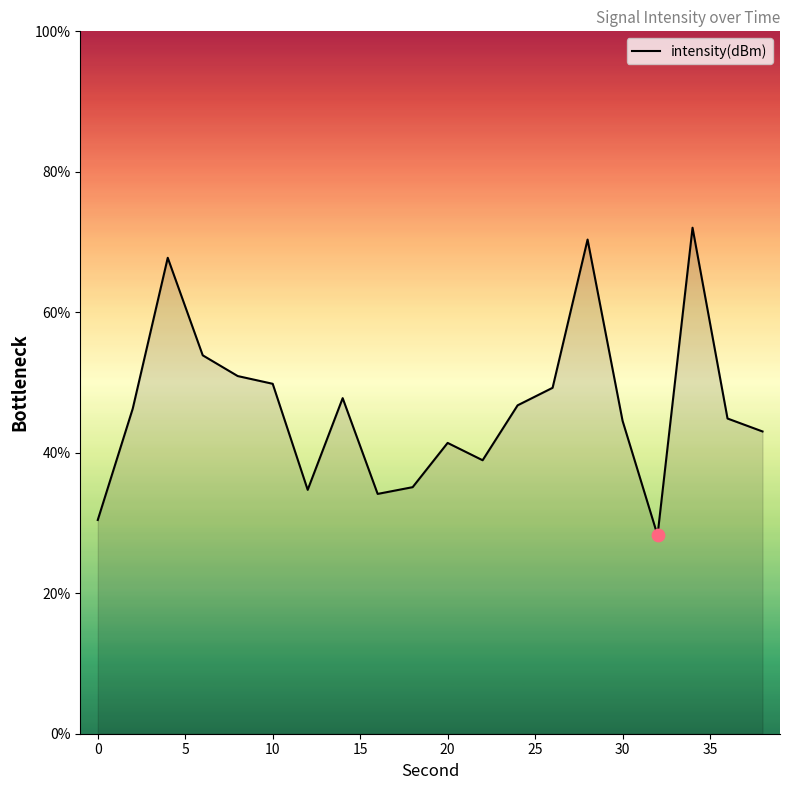

What is the difference between the maximum and minimum values?

43.8